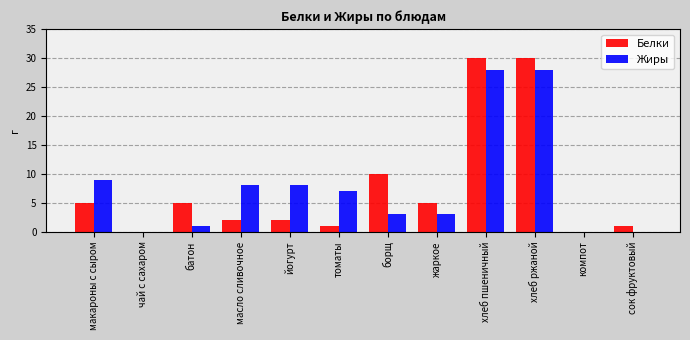

Are the bars grouped side by side (vs. stacked)?

Yes